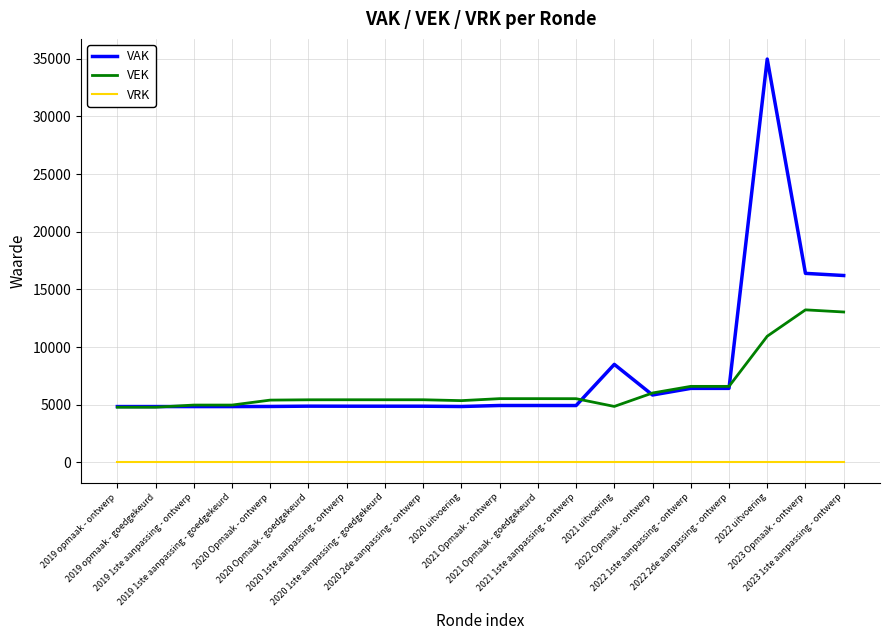

Rank the series by their maximum value, from lowest to highest.

VRK, VEK, VAK